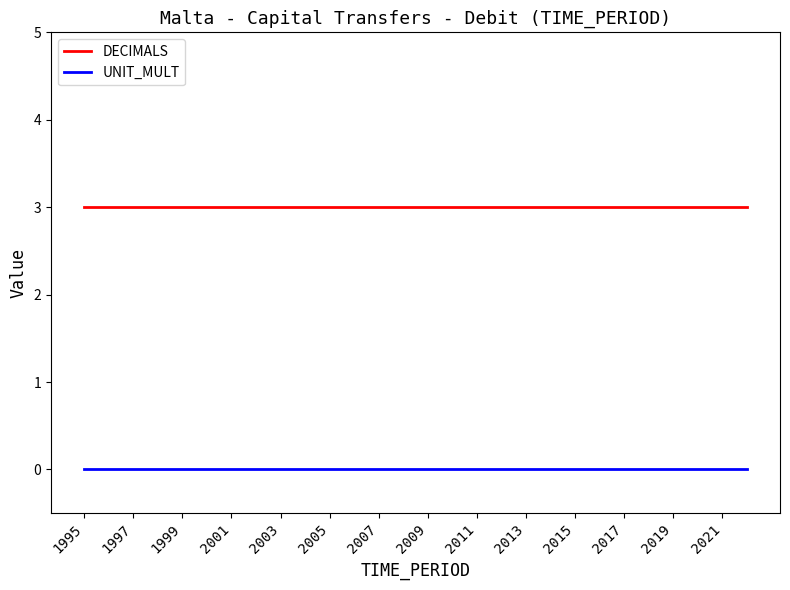

Which series has the largest total across all categories?

DECIMALS